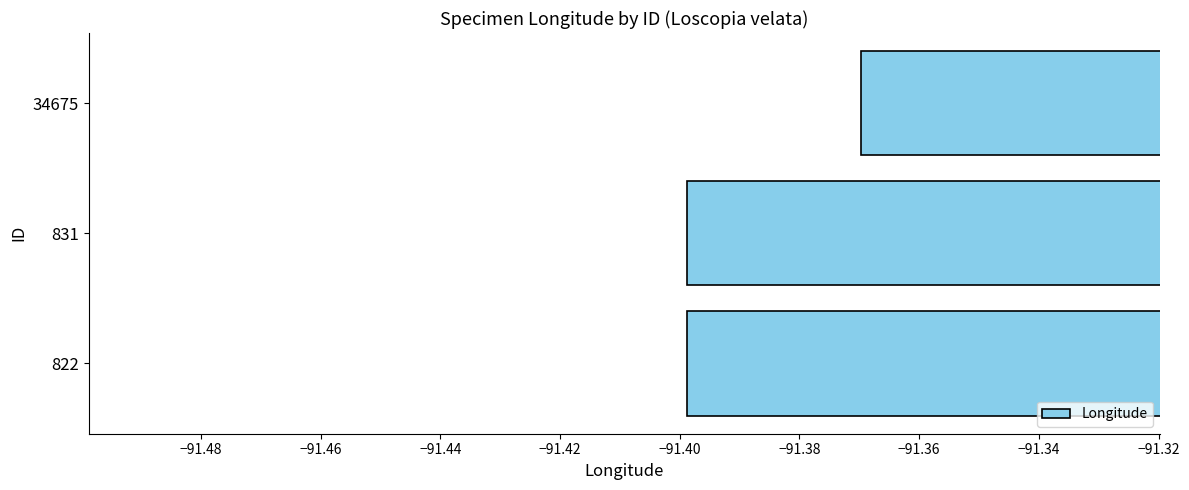

What is the sum of all values?

-274.2